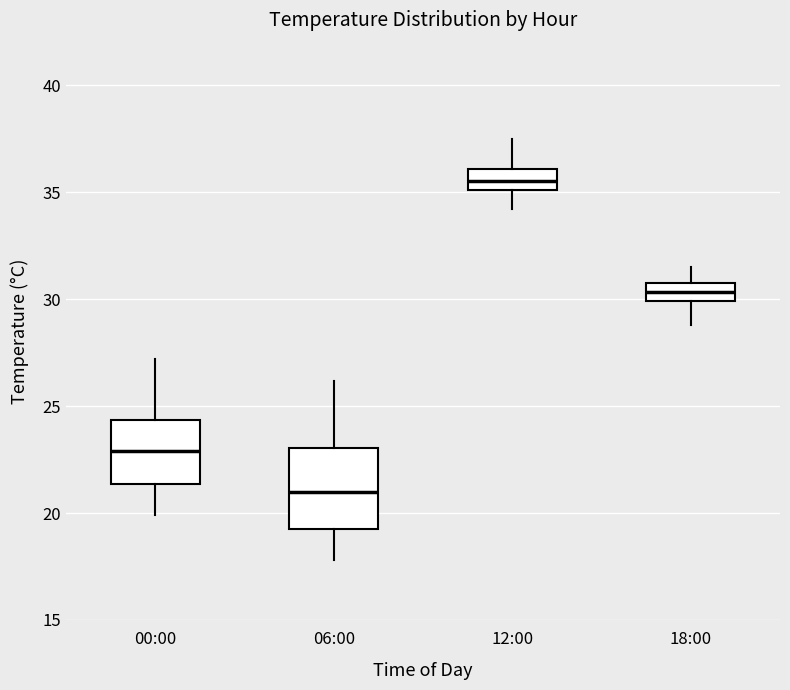

Where is the lower edge of the box for 12:00 on the y-axis? The values are not printed on the chart, so give them approximately, as read against the axis.

35.0